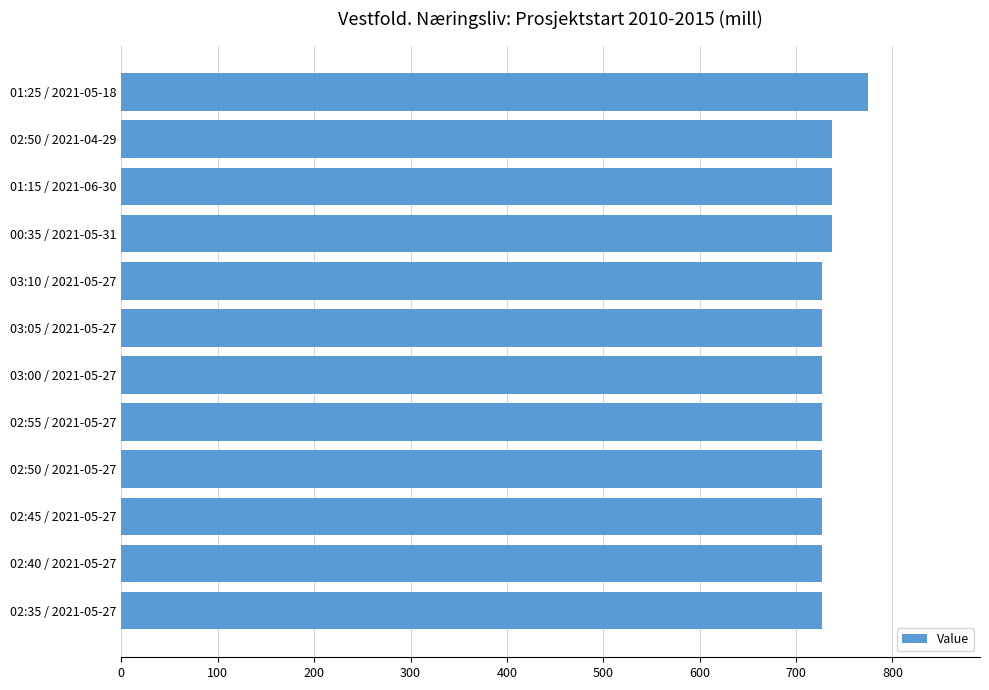

Reading bottom to top, transcribe all the data shown in this chart.

02:35 / 2021-05-27=727.3	02:40 / 2021-05-27=727.3	02:45 / 2021-05-27=727.3	02:50 / 2021-05-27=727.3	02:55 / 2021-05-27=727.3	03:00 / 2021-05-27=727.3	03:05 / 2021-05-27=727.3	03:10 / 2021-05-27=727.3	00:35 / 2021-05-31=737.4	01:15 / 2021-06-30=737.4	02:50 / 2021-04-29=737.4	01:25 / 2021-05-18=774.6